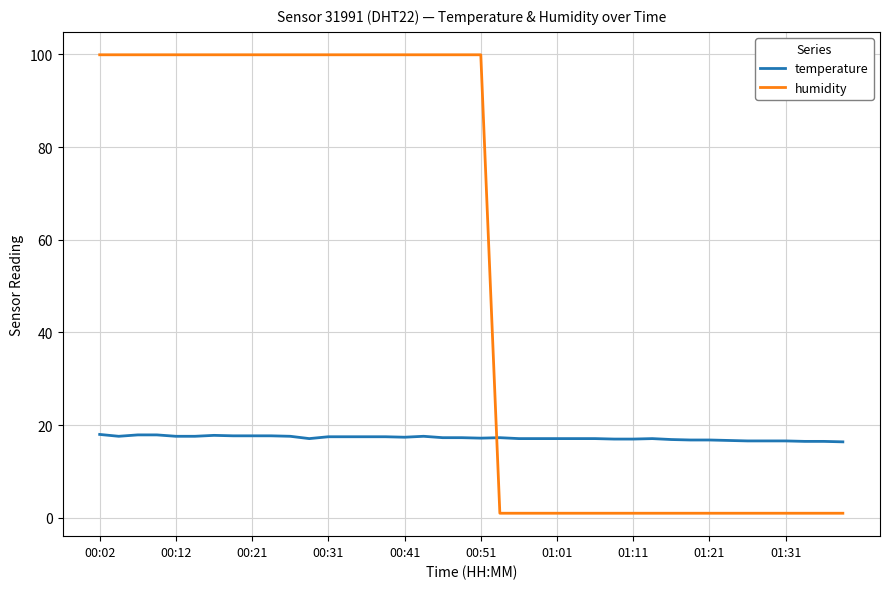

List the series in order of their peak value, lowest first.

temperature, humidity